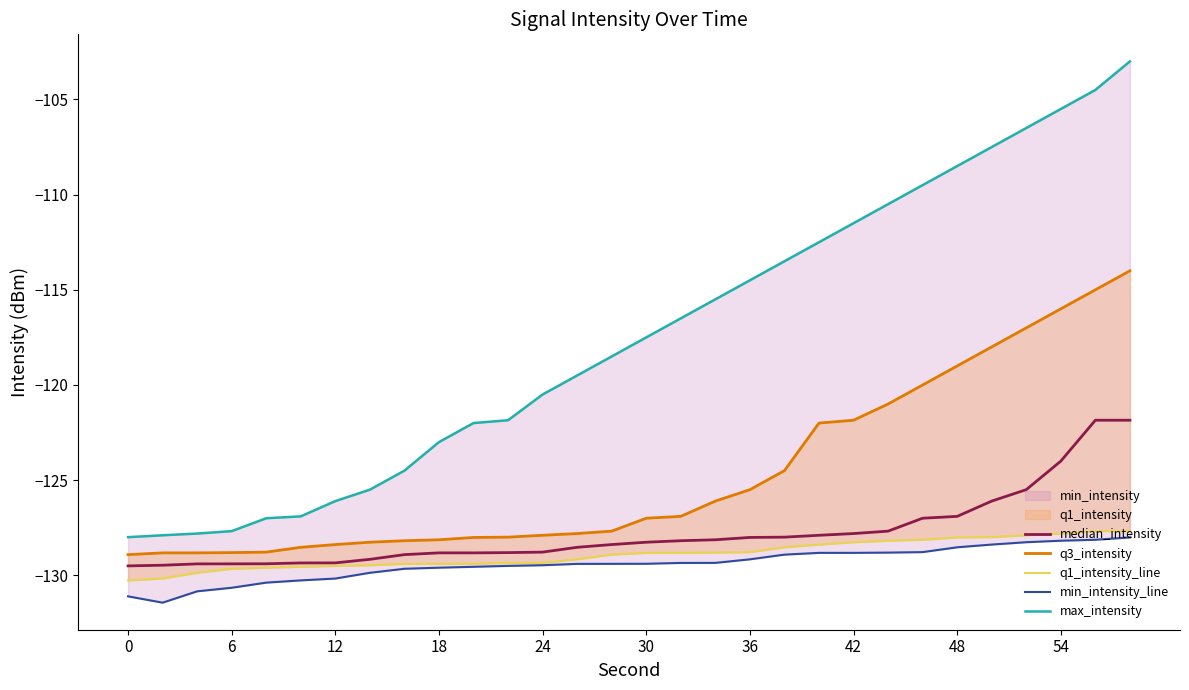

The median_intensity series shows -197.1 at 54. True or false?

False